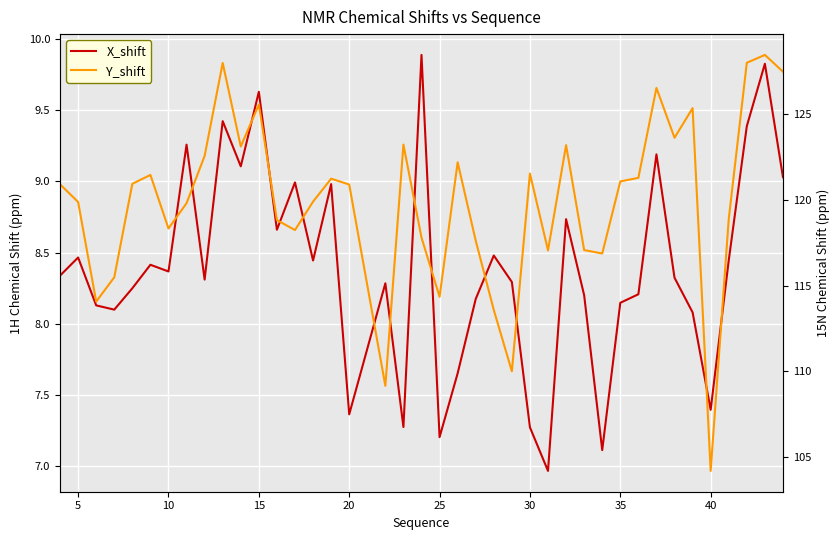

At how many categories does at least one series exceed 55?

40